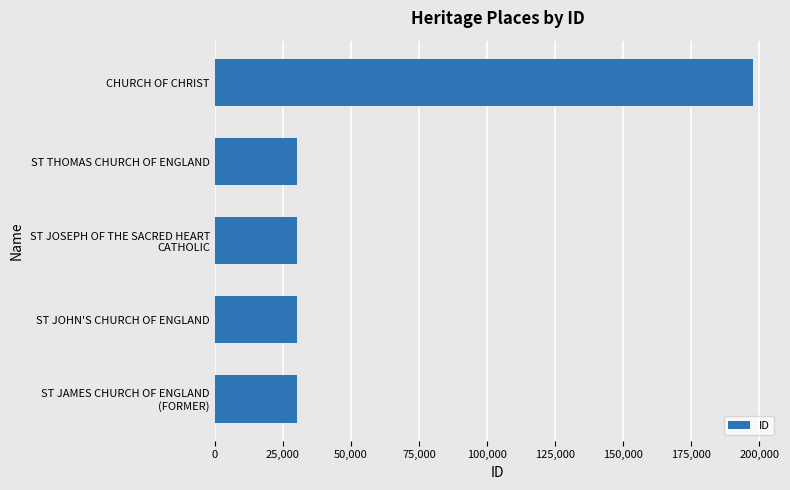

What is the sum of the values at CHURCH OF CHRIST and ST JOHN'S CHURCH OF ENGLAND?

227806